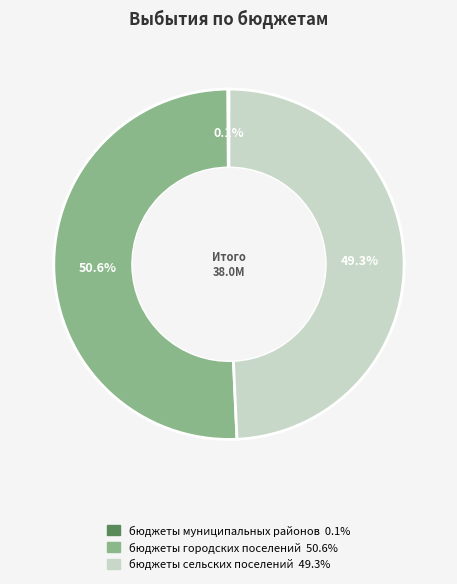

True or false: бюджеты городских поселений accounts for 51% of the total.

True